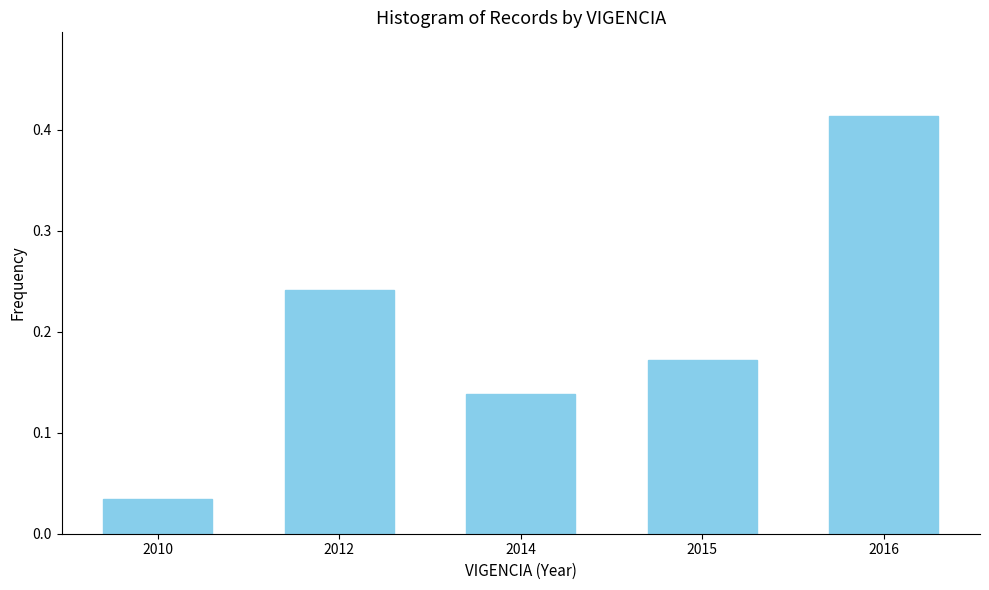

Between 2012 and 2014, which is larger?

2012